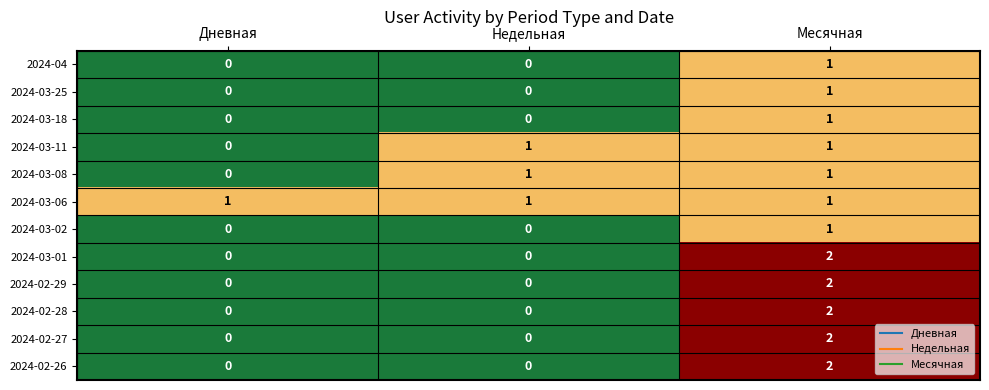

What is the total value across all series at Месячная?

17